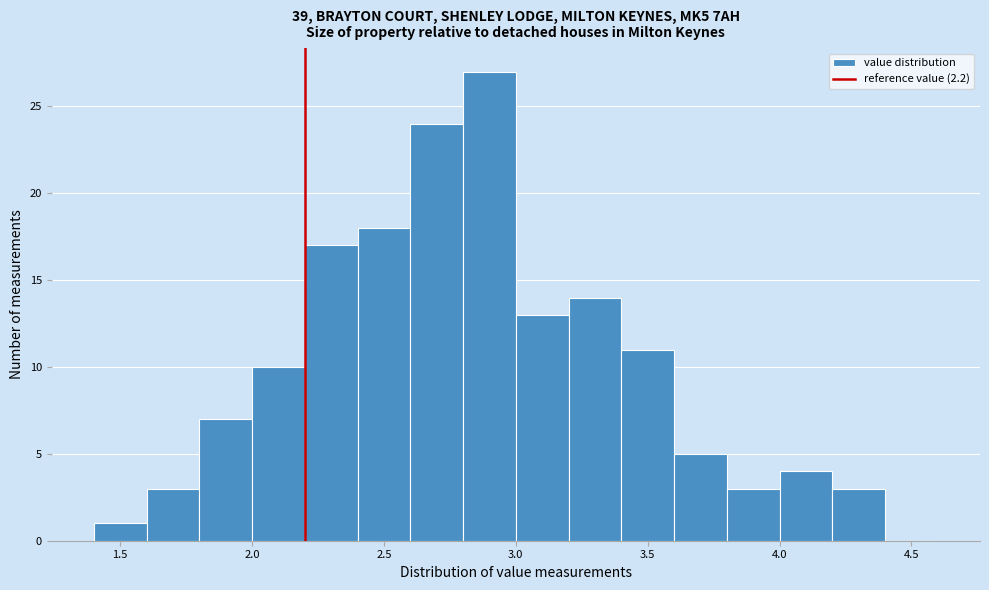

Reading left to right, list every bar in this chart as the range it spans on the x-axis followed by its height. The values are not printed on the chart, so give them approximately, as read against the axis.

1.4 to 1.6: 1
1.6 to 1.8: 3
1.8 to 2.0: 7
2.0 to 2.2: 10
2.2 to 2.4: 17
2.4 to 2.6: 18
2.6 to 2.8: 24
2.8 to 3.0: 27
3.0 to 3.2: 13
3.2 to 3.4: 14
3.4 to 3.6: 11
3.6 to 3.8: 5
3.8 to 4.0: 3
4.0 to 4.2: 4
4.2 to 4.4: 3
4.4 to 4.6: 0